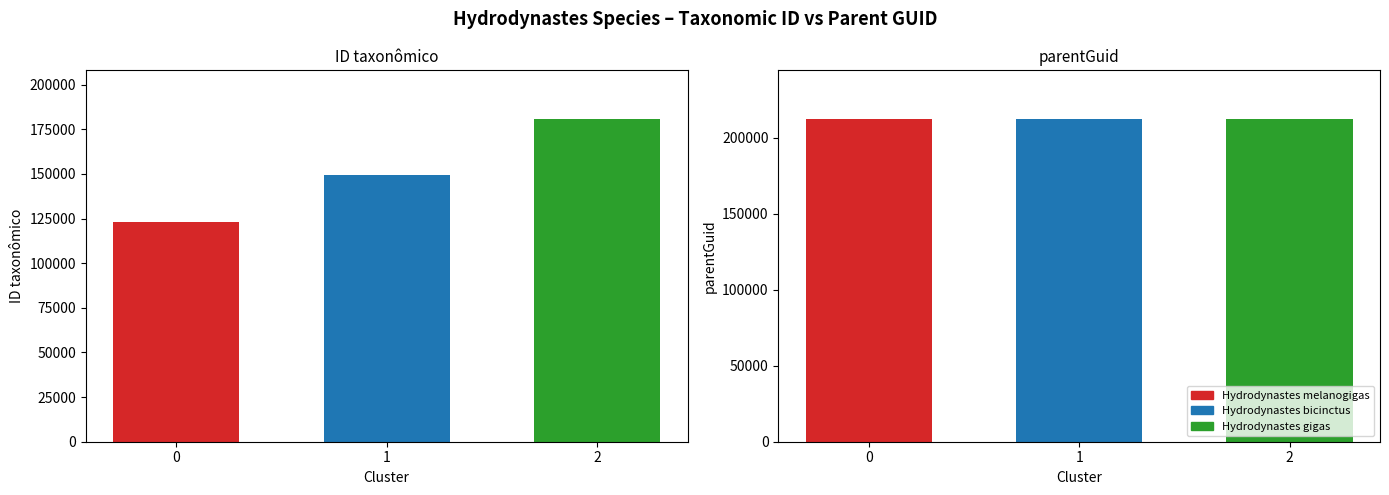

What is the ratio of the value at 1 to the value at 0?

1.2